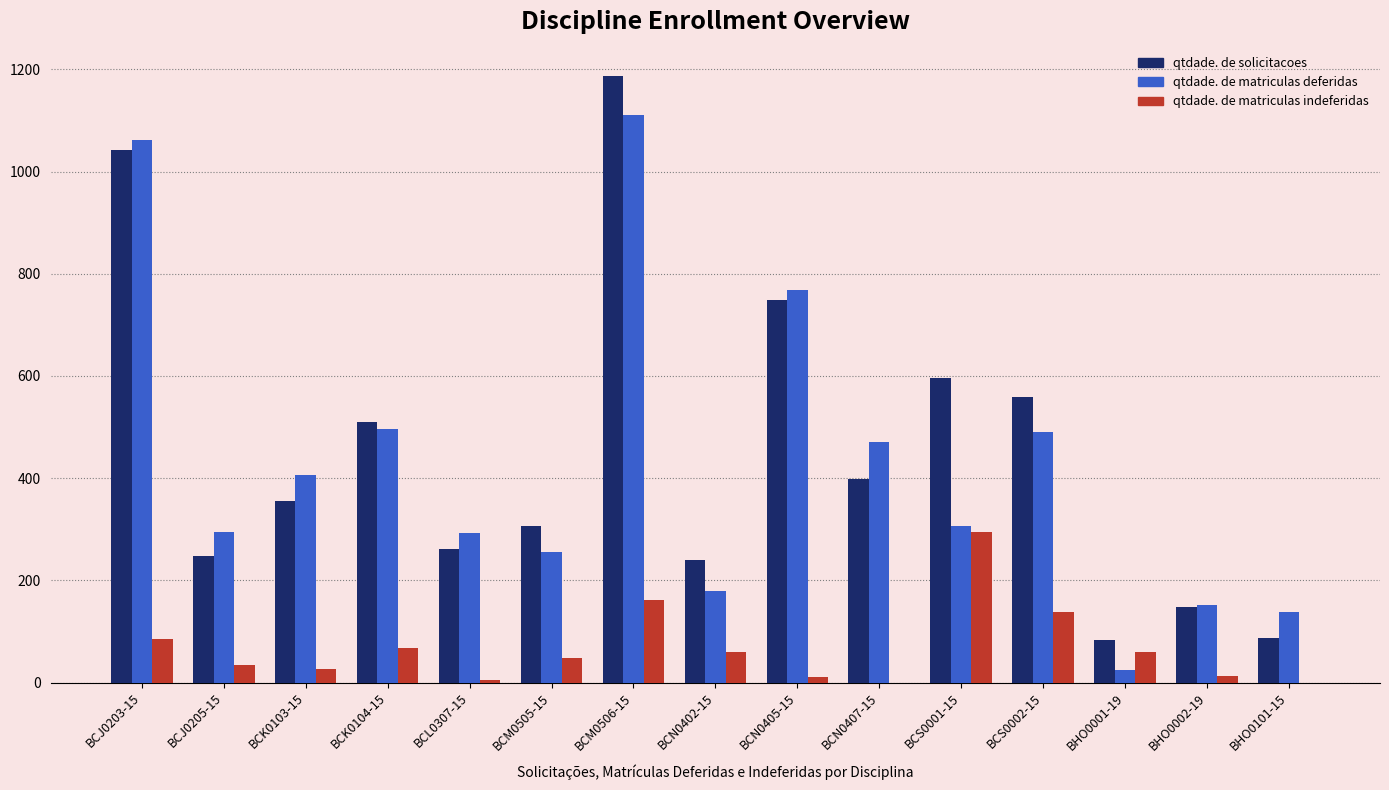

What are all the series names shown in the legend?

qtdade. de solicitacoes, qtdade. de matriculas deferidas, qtdade. de matriculas indeferidas